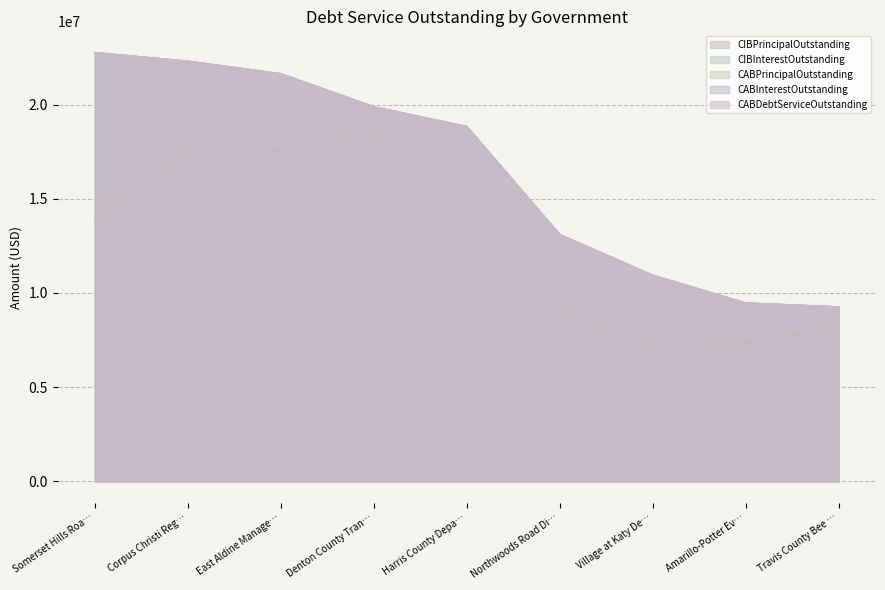

Does the chart display data point markers on the line(s)?

No